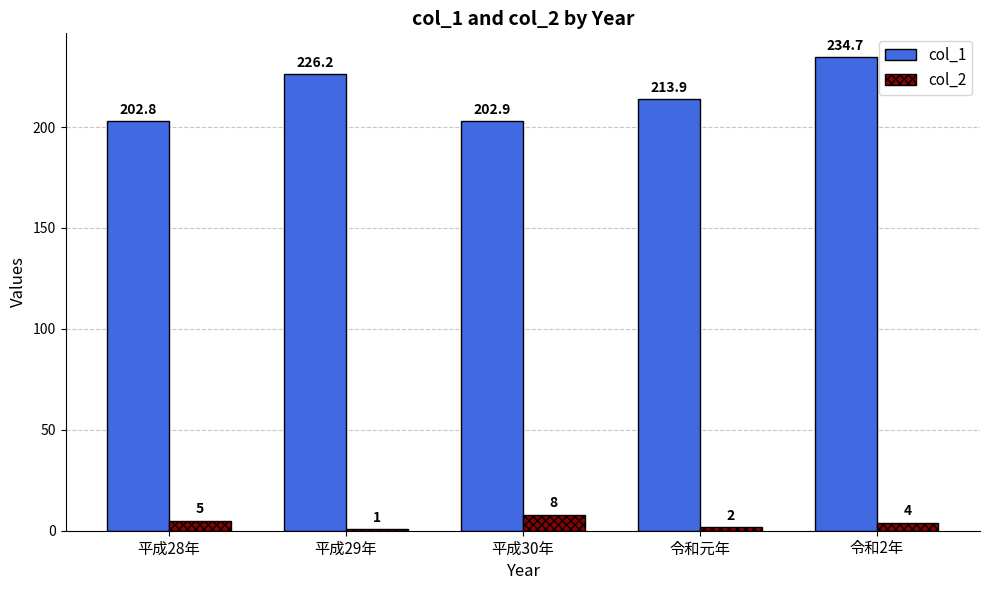

True or false: col_2 has a value of 2.0 at 令和元年.

True